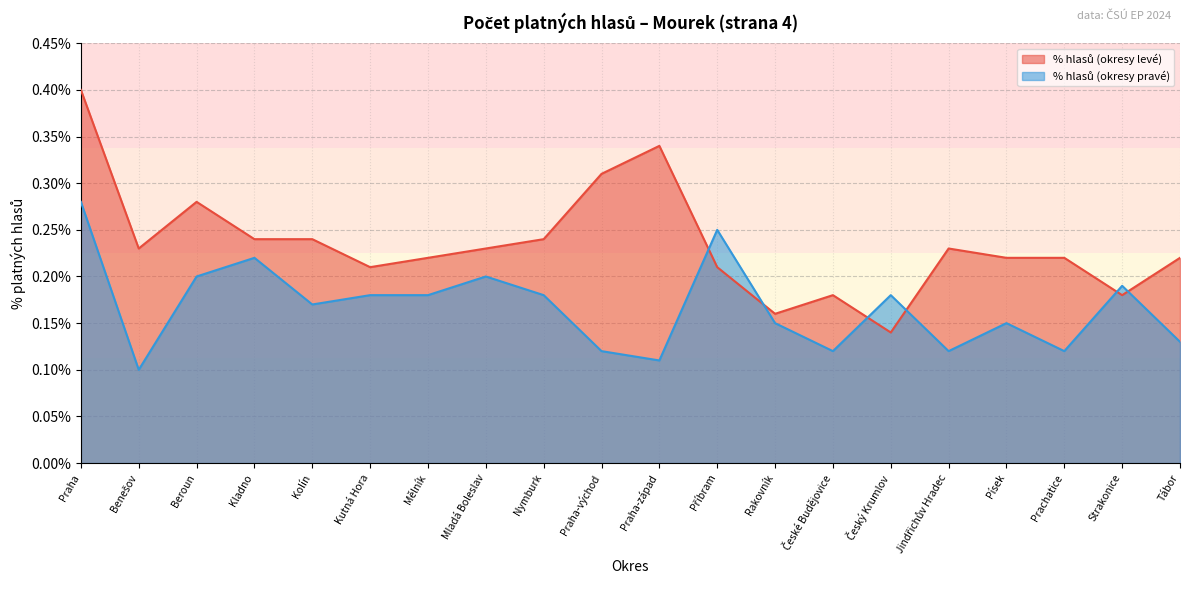

What is the maximum value for % hlasů (okresy levé)?

0.4